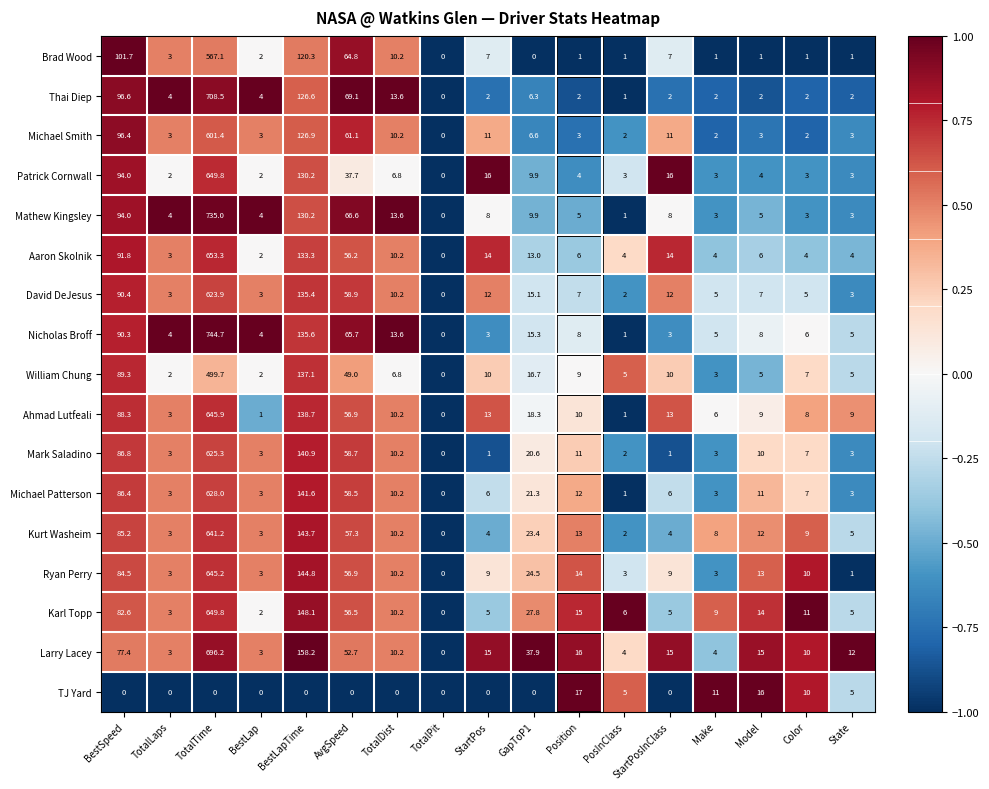

What is the total value across all series at Model?

141.0